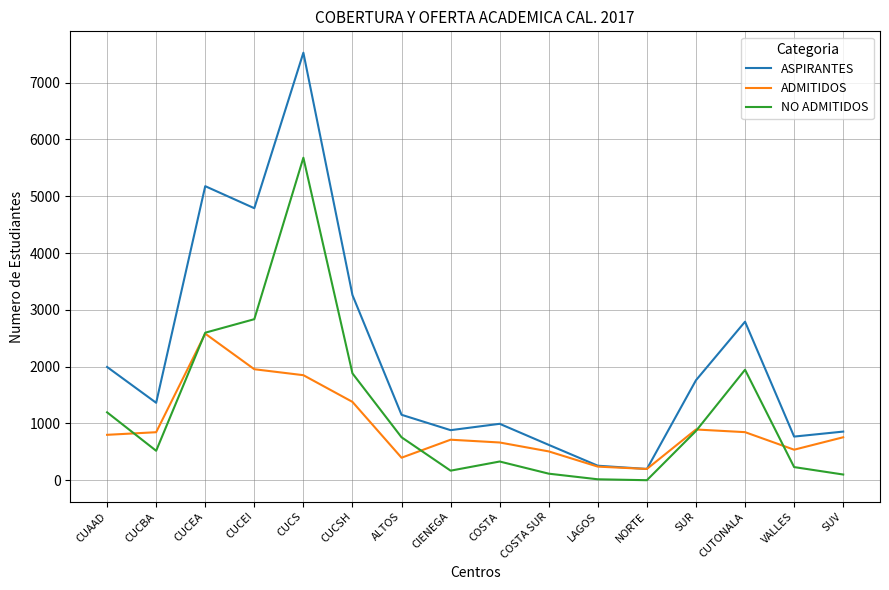

What is the average value of the ADMITIDOS series?

947